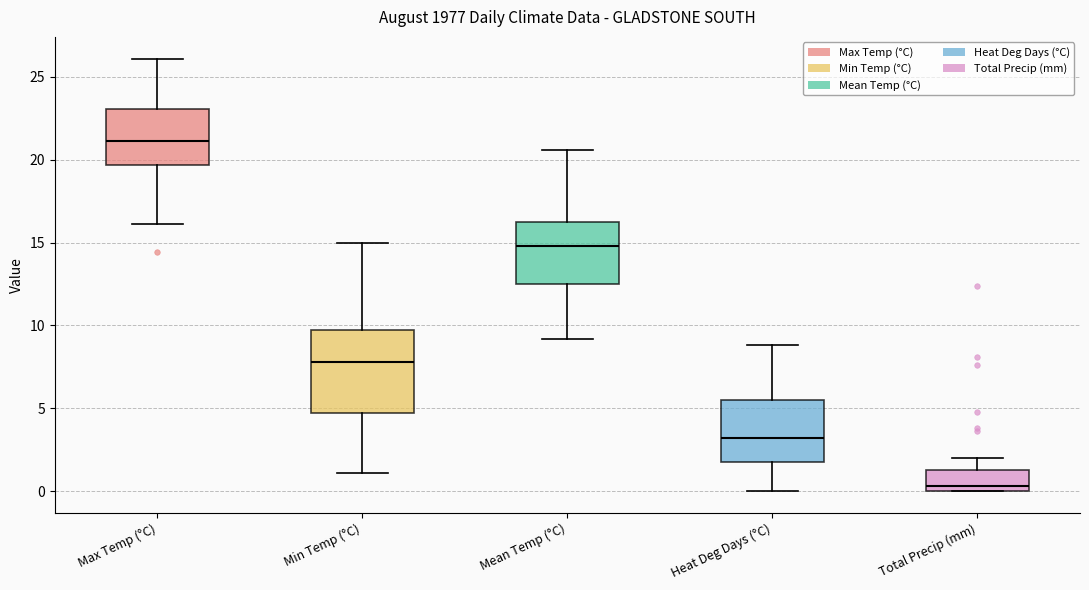

Where does the upper whisker of the box for Mean Temp (°C) end on the y-axis? The values are not printed on the chart, so give them approximately, as read against the axis.

20.5